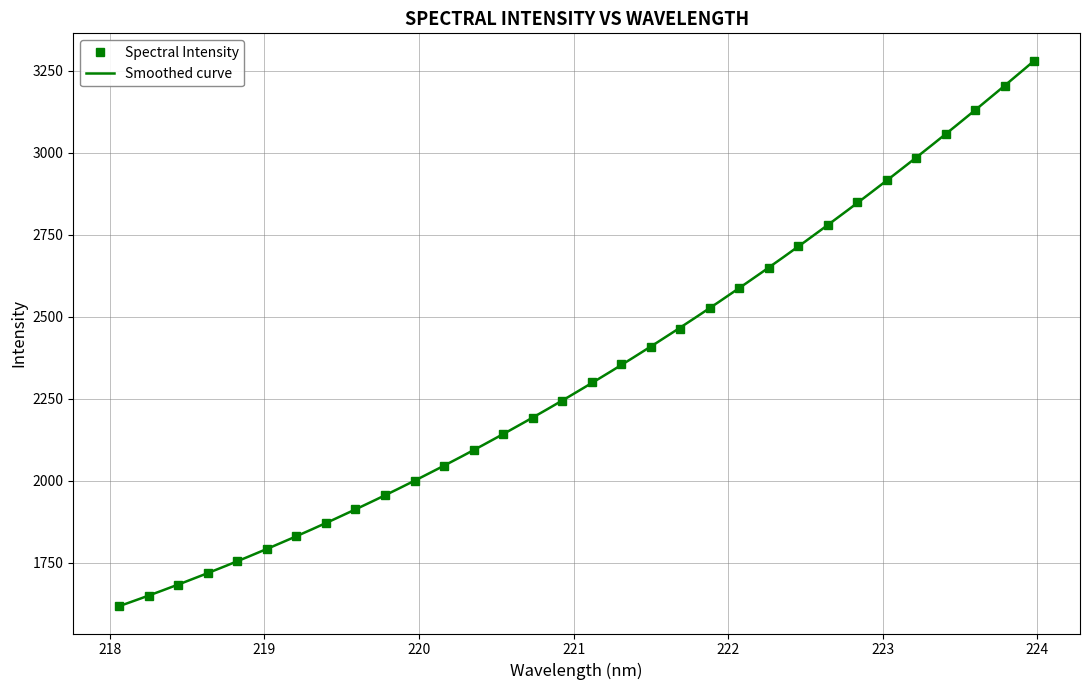

At which category does the chart reach its minimum across all series?

218.0596